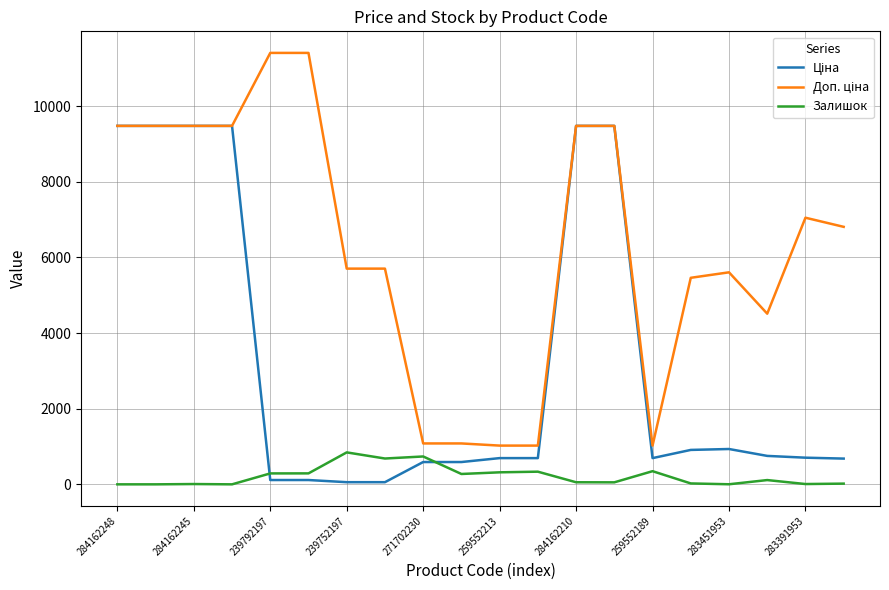

At how many categories does at least one series exceed 405?

20